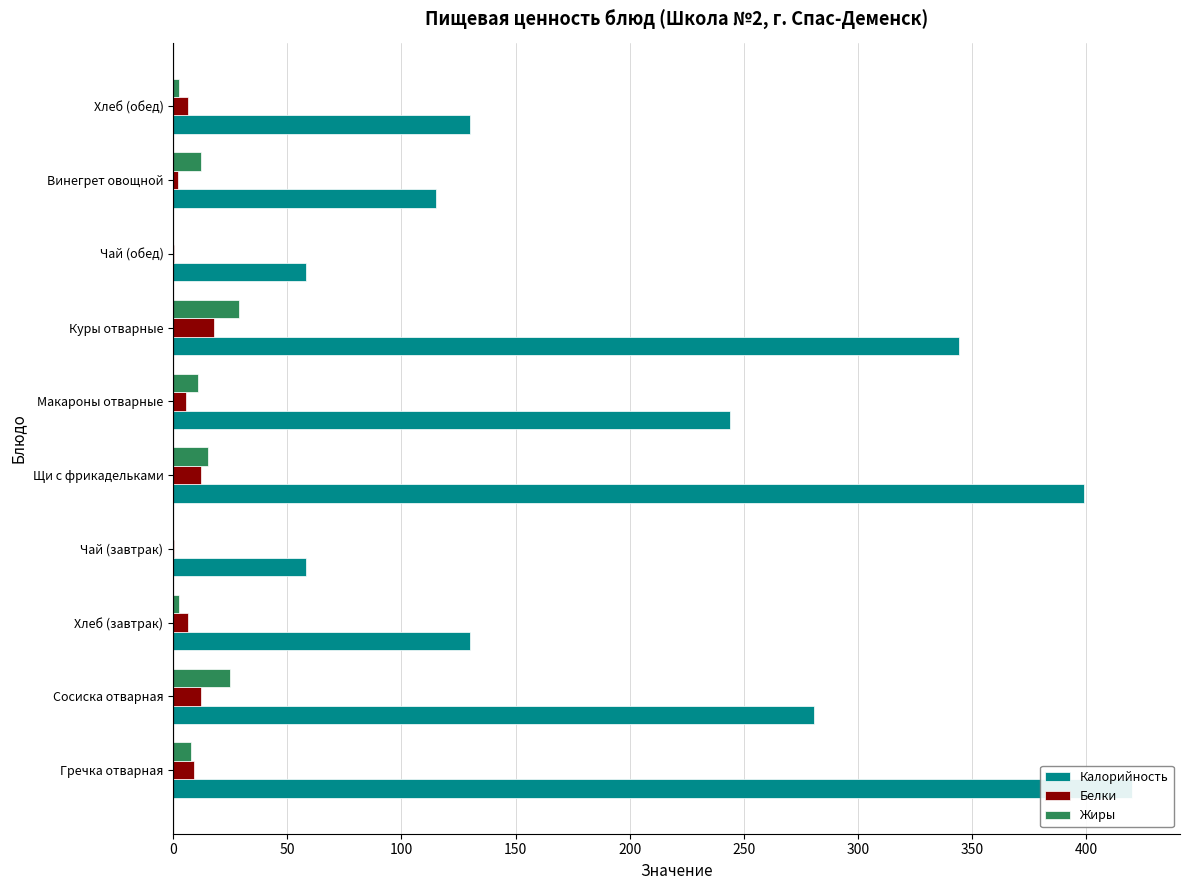

Which series has the largest total across all categories?

Калорийность